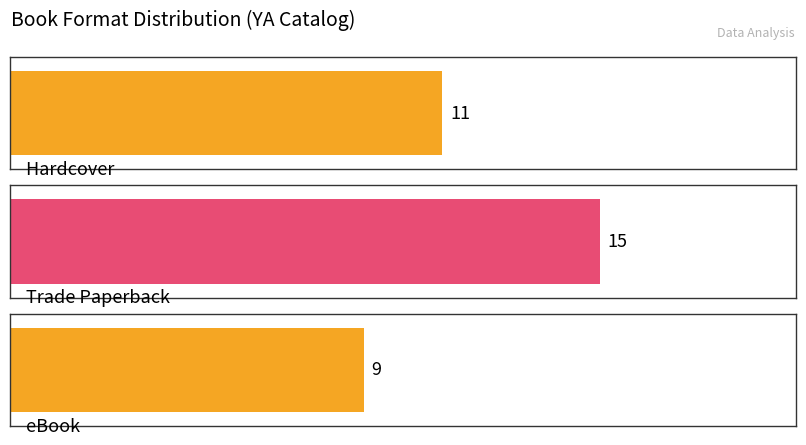

What are all the series names shown in the legend?

Hardcover, Trade Paperback, eBook